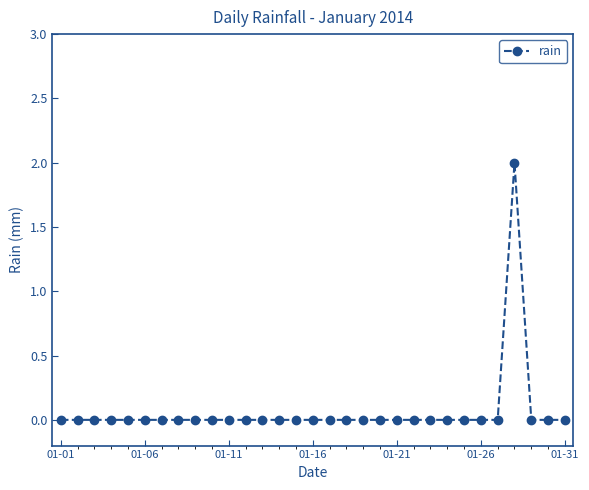

How many interior local peaks (higher than both neighbors) does the data have?

1